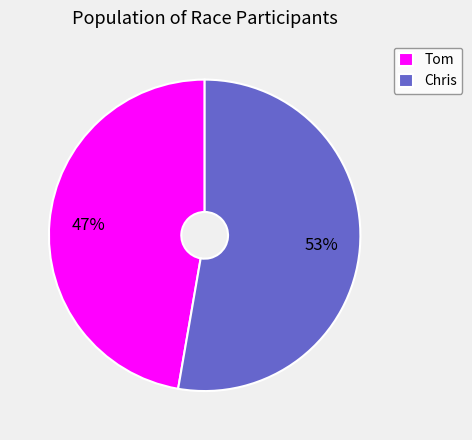

Is the sum of Tom and Chris greater than half?

Yes